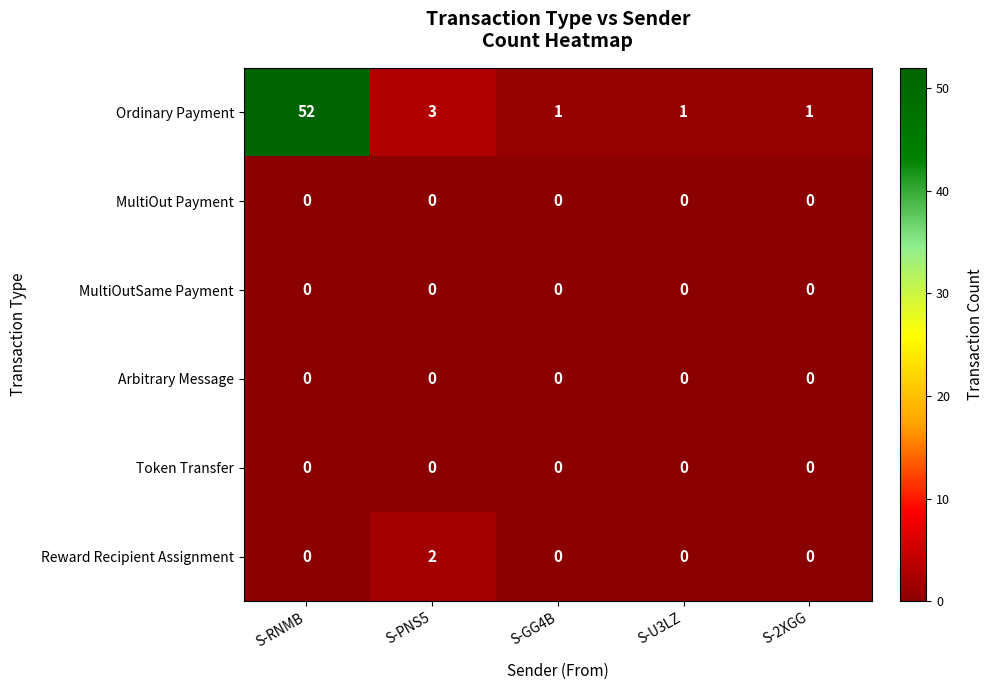

Which series has the largest range (max minus min)?

Ordinary Payment